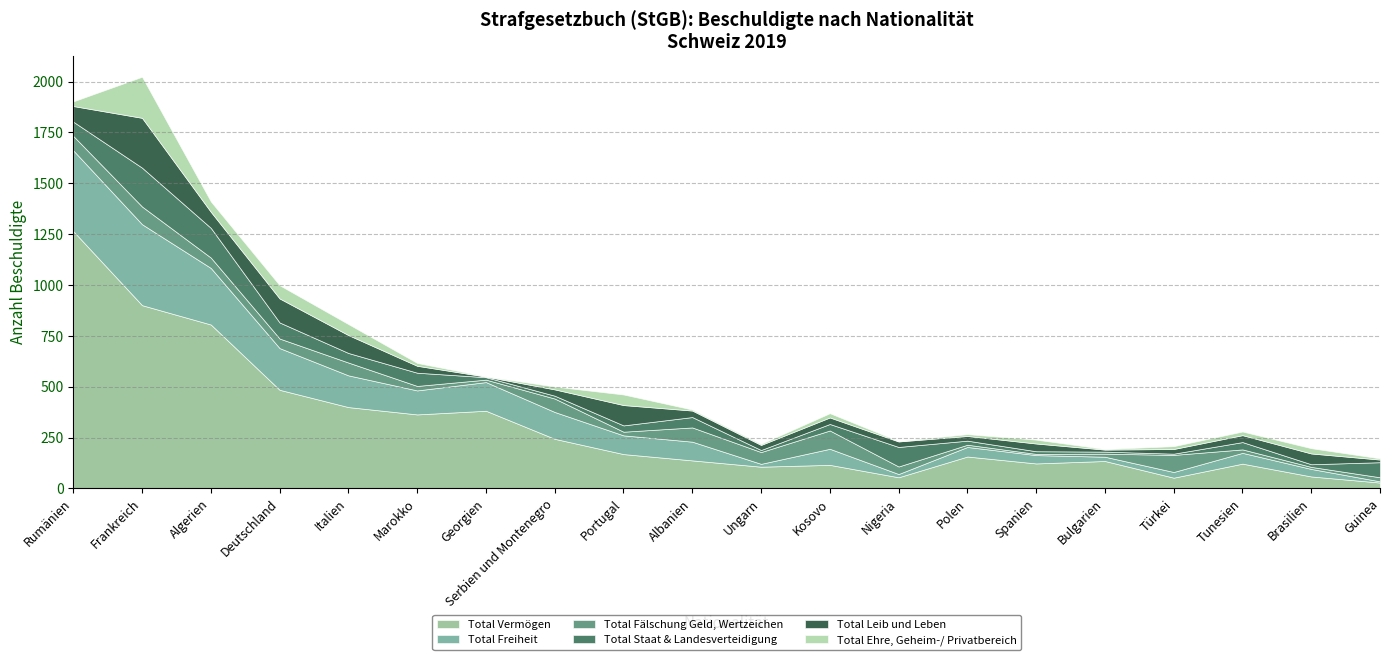

Where is the first local maximum for Total Vermögen?

Georgien